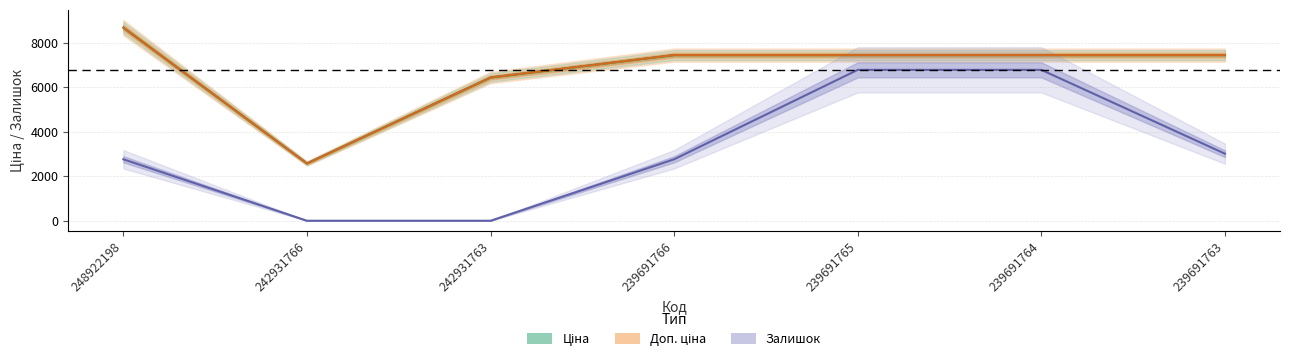

True or false: Ціна has a value of 11904.3 at 239691766.

False